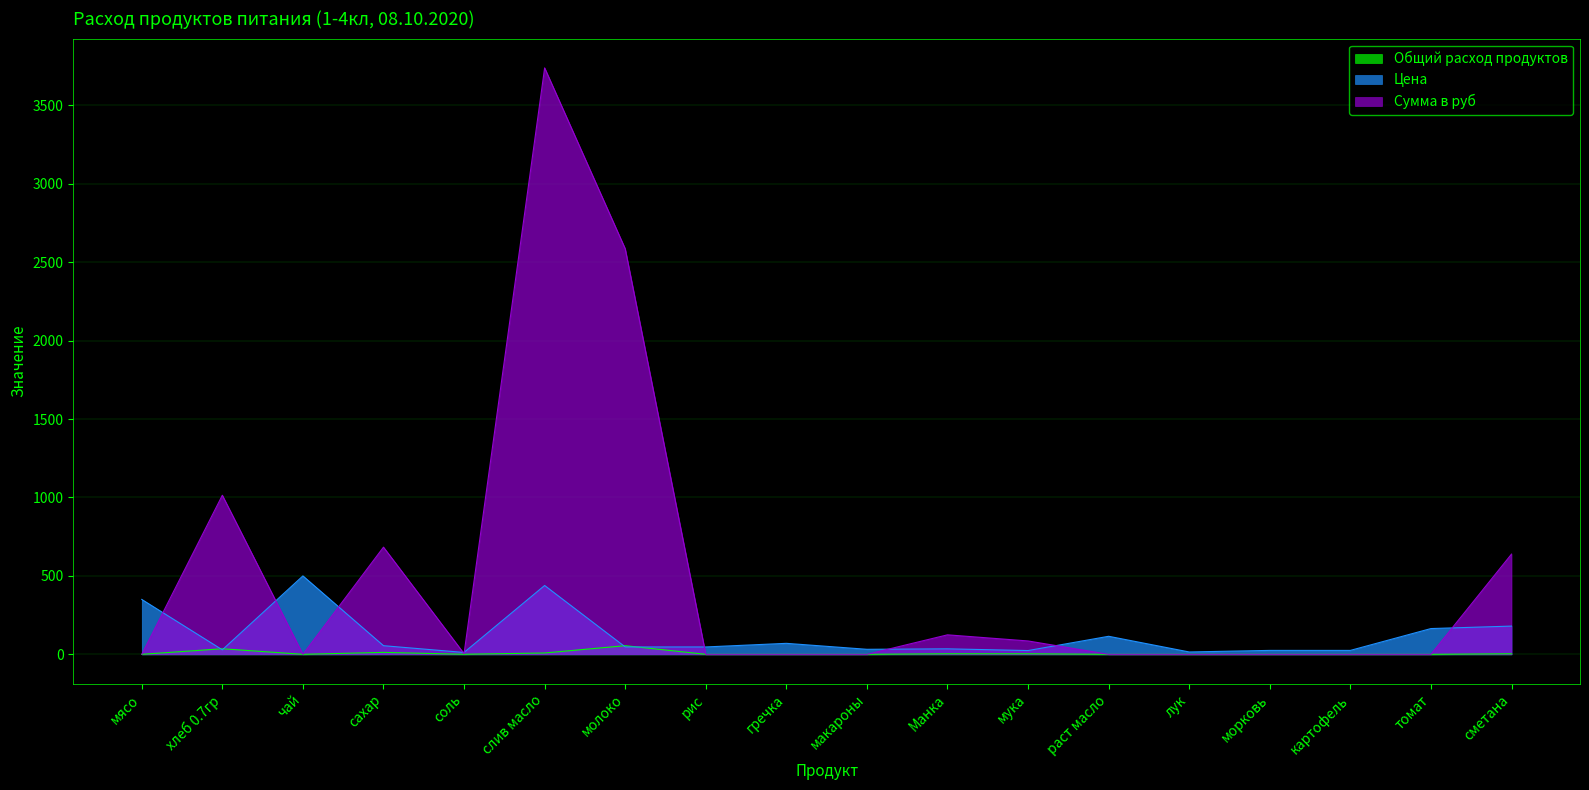

What is the difference between the second highest and minimum values in the Цена series?

426.9